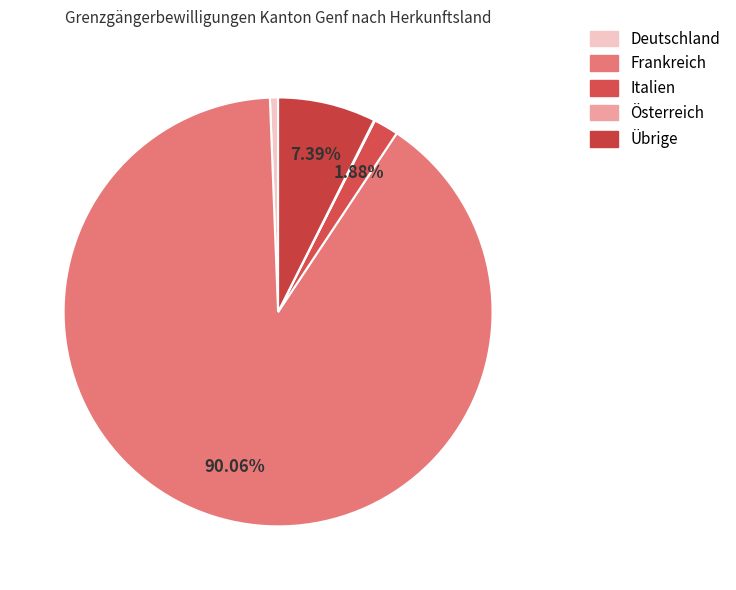

What is the change in value from Frankreich to Österreich?

-92369